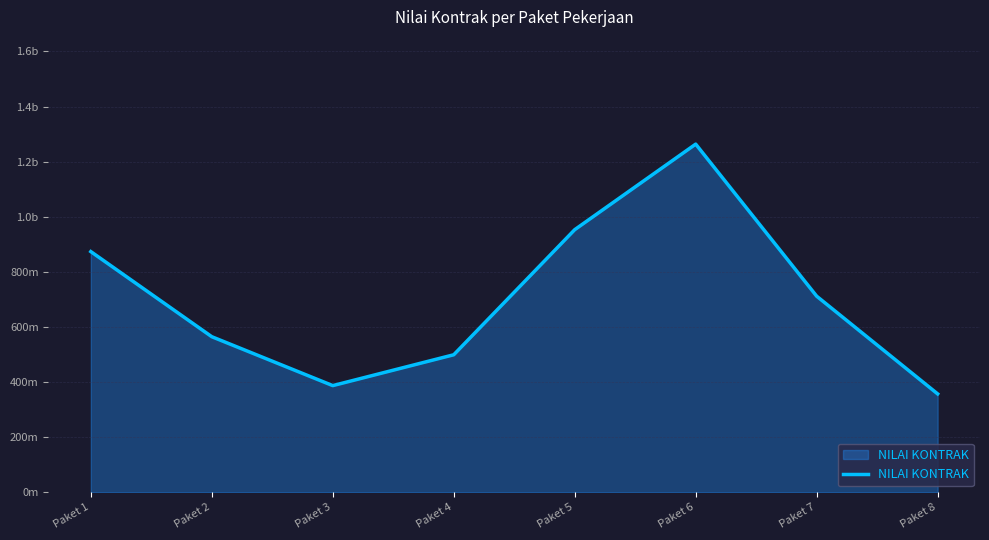

Does the chart display data point markers on the line(s)?

No